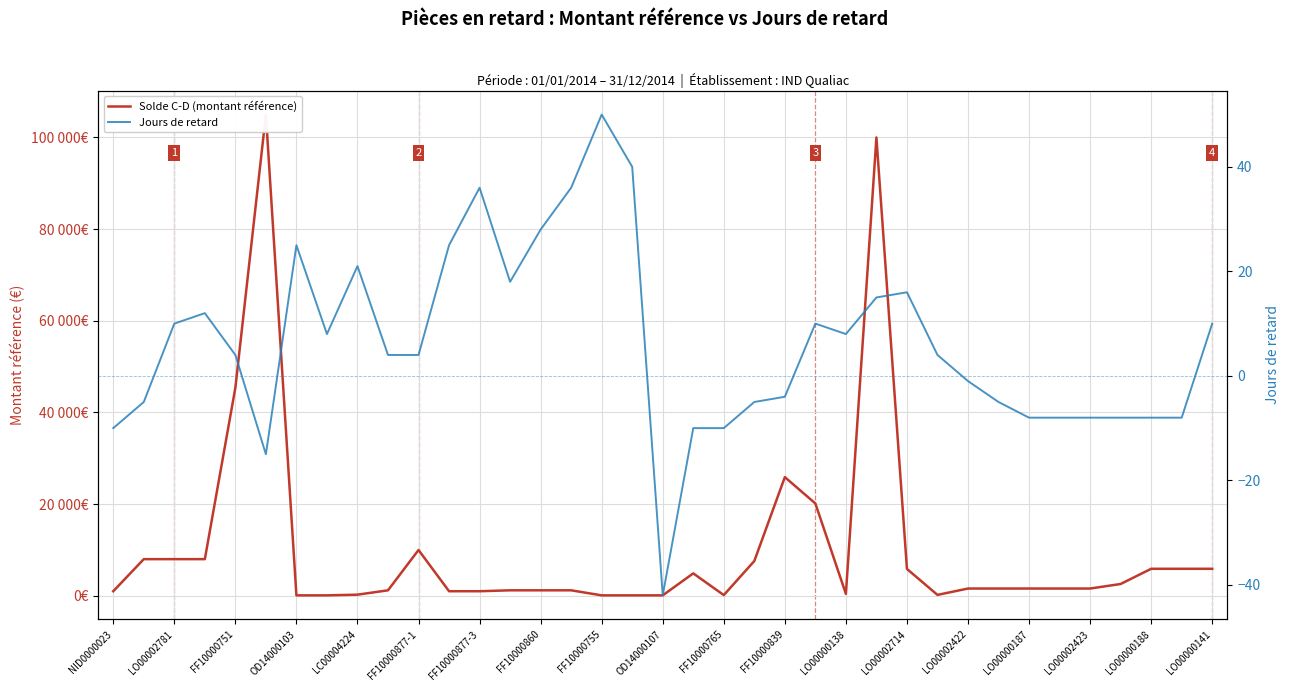

What is the difference between the maximum and minimum values in the Solde C-D (montant référence) series?

104900.0